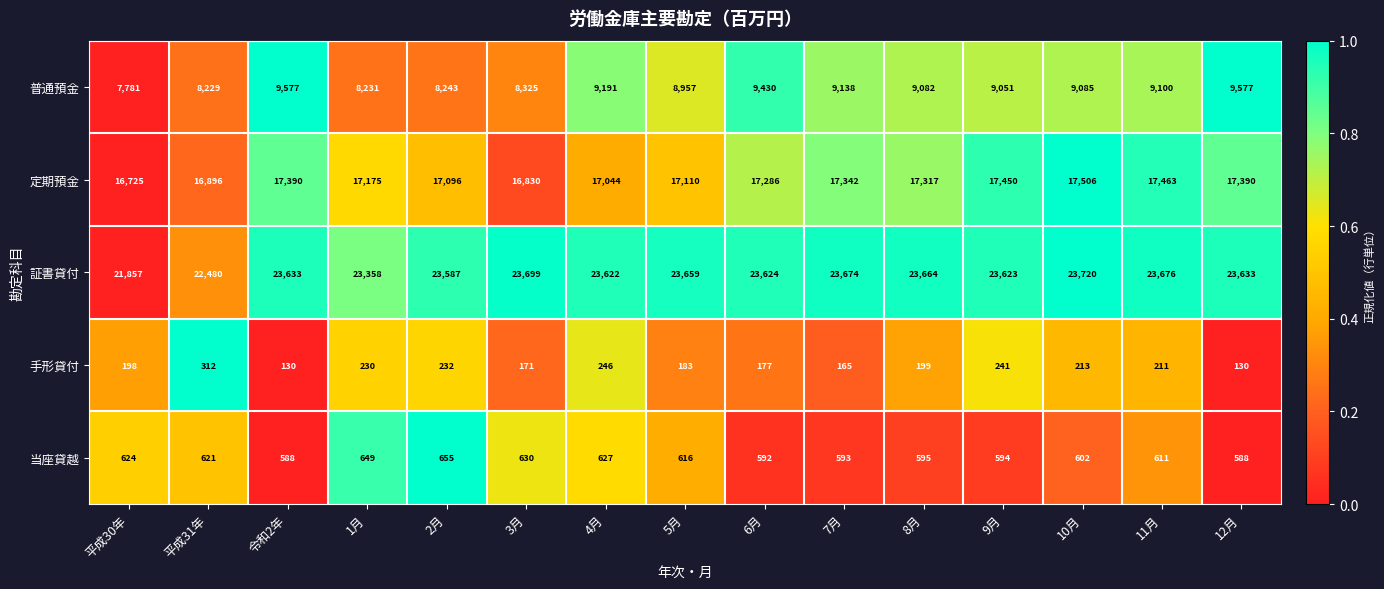

What is the difference between the second highest and second lowest values in the 定期預金 series?

633